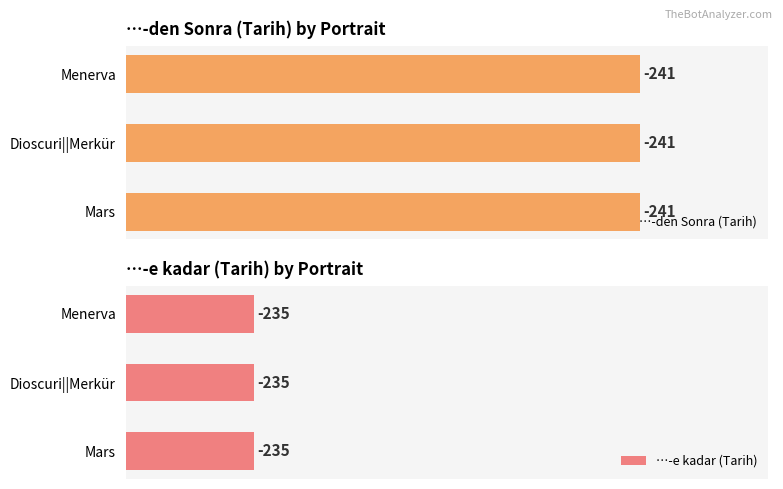

What is the label of the 5th bar from the right?

Mars